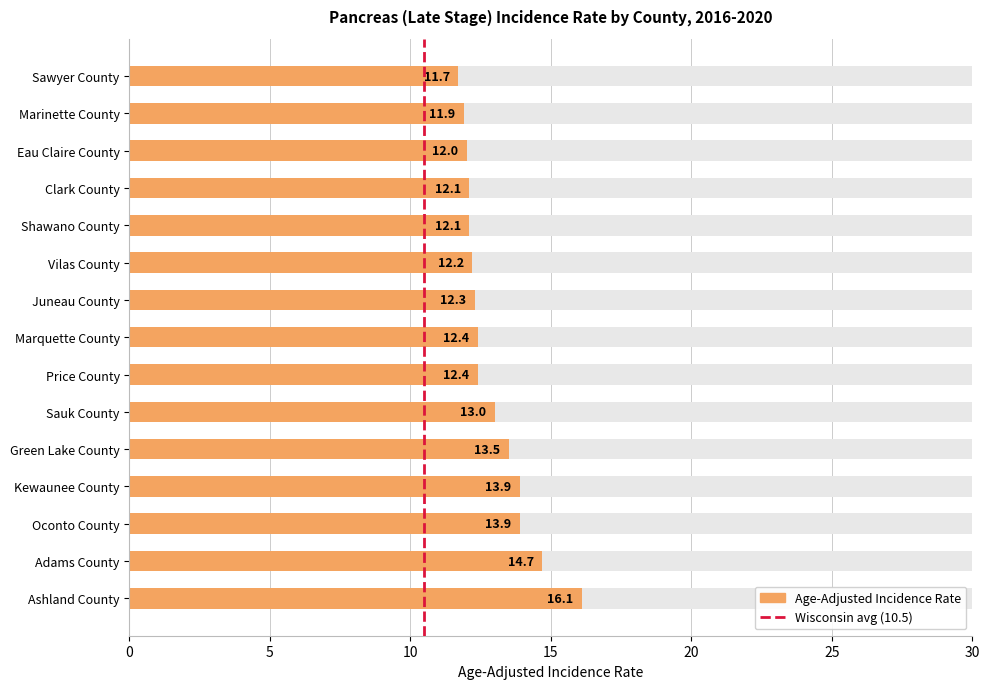

Are the bars grouped side by side (vs. stacked)?

No